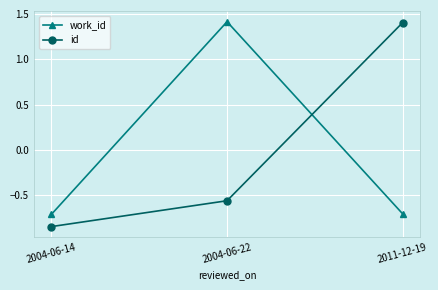

What position from the right is 2004-06-14?

3